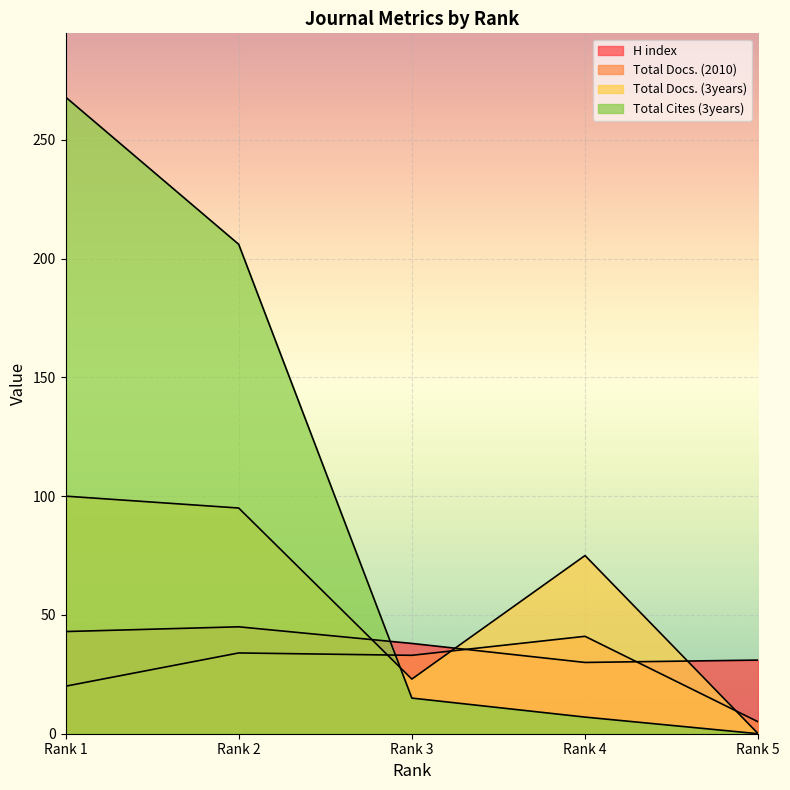

Where is the first local maximum for Total Docs. (3years)?

Rank 4